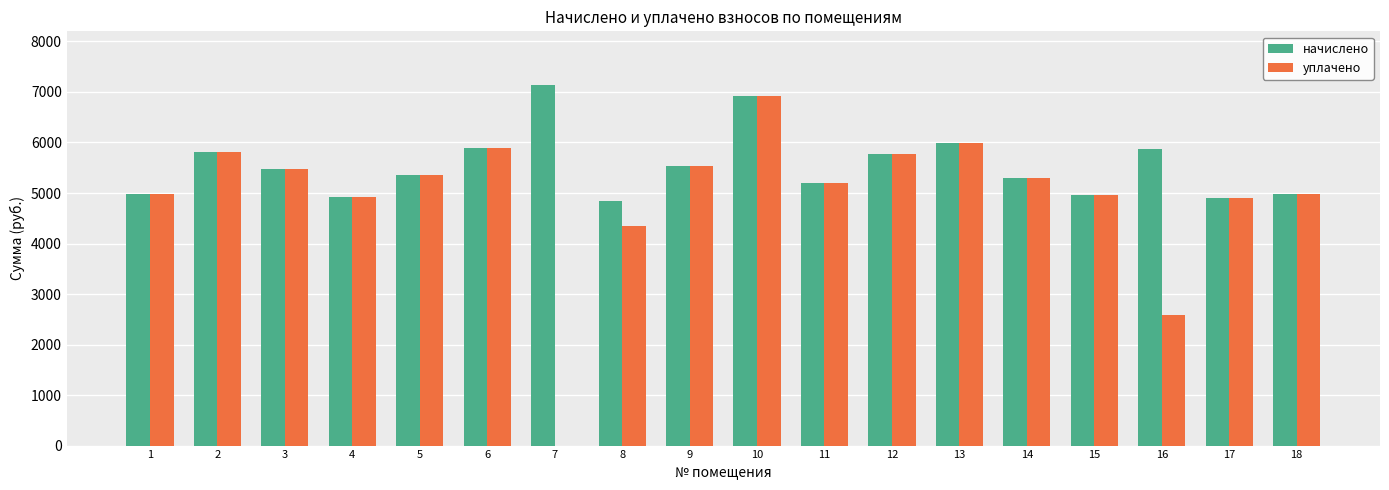

At which category is the sum across all series the highest?

10